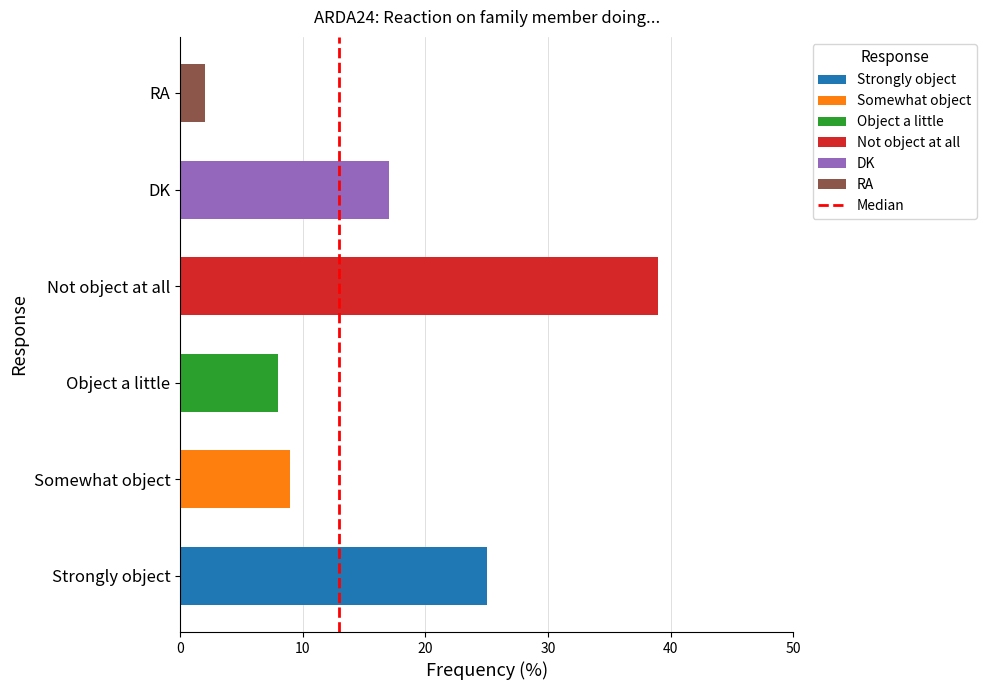

What is the greatest value displayed?

39